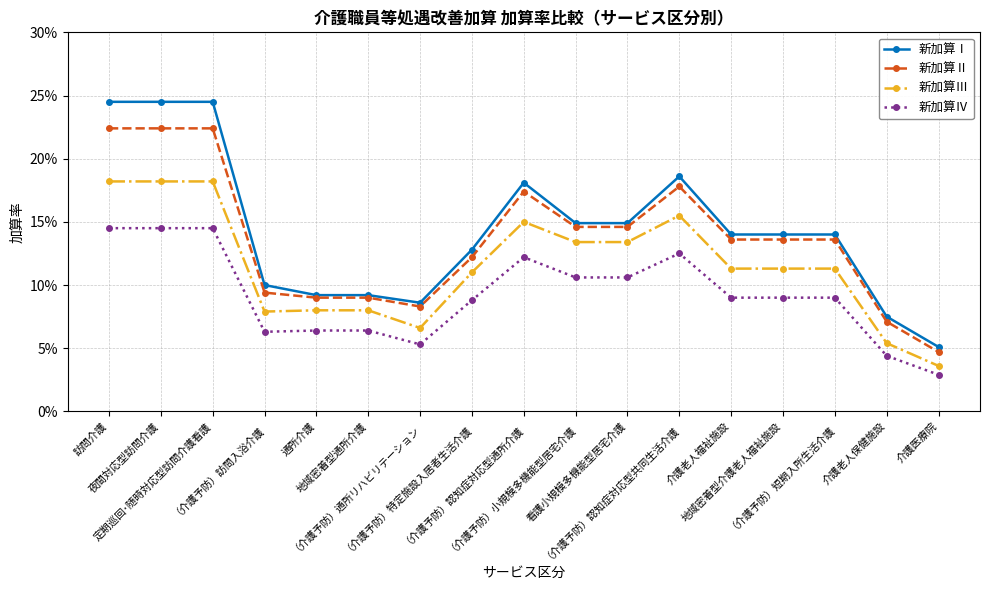

At how many categories does at least one series exceed 0?

17